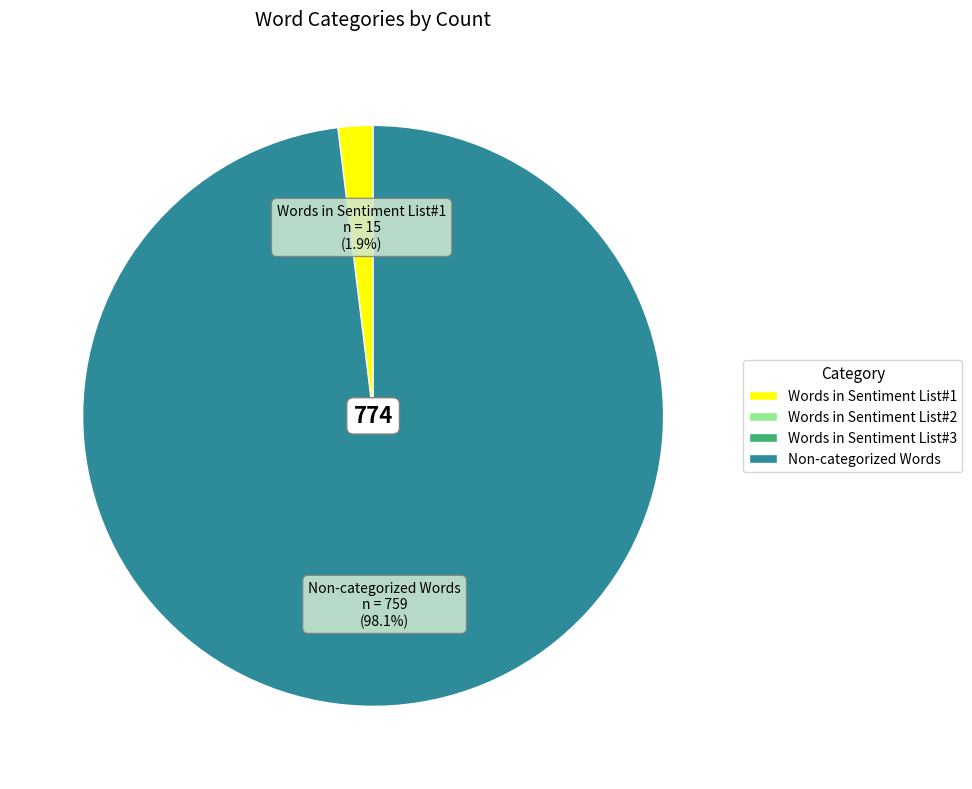

Does any single category account for the majority?

Yes